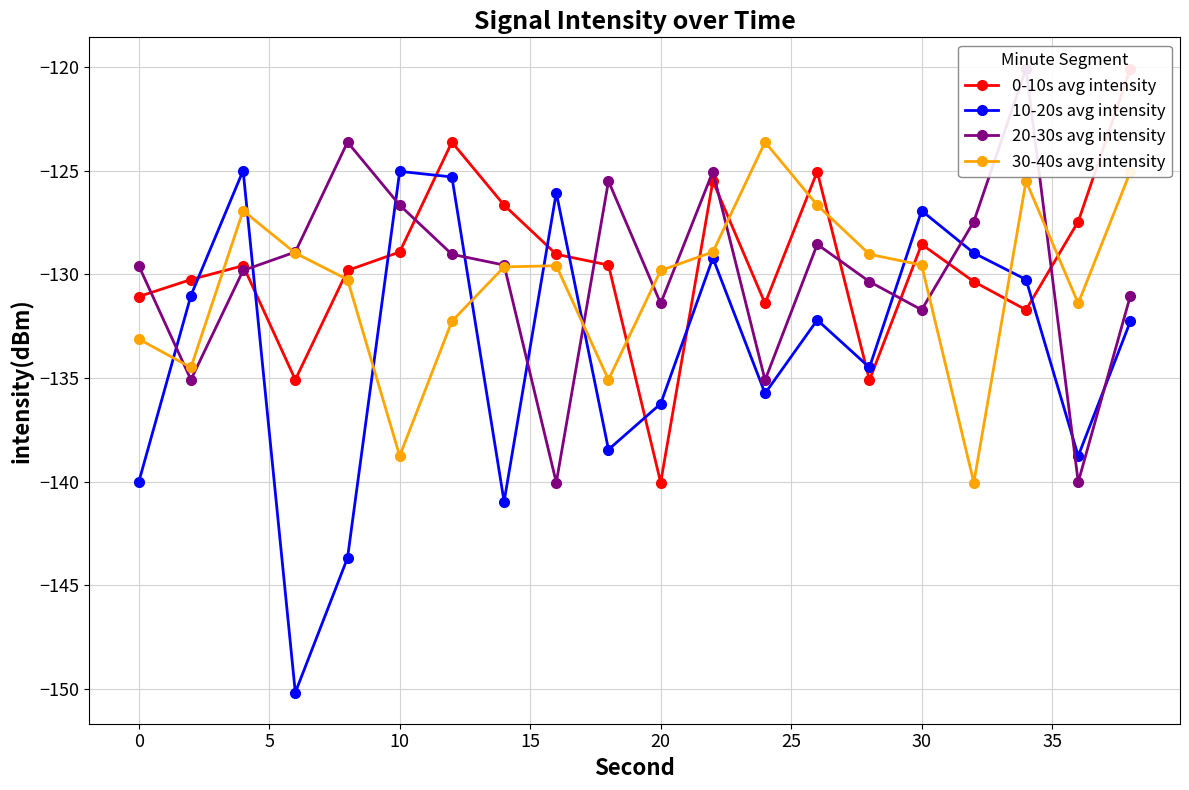

The value of 30-40s avg intensity at 0 is -86.2. True or false?

False